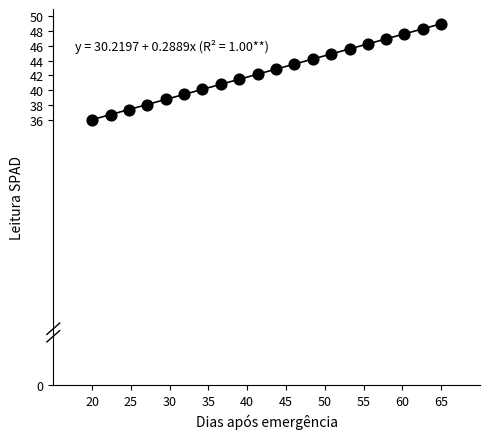

What is the range of X values (max minus min)?

45.0